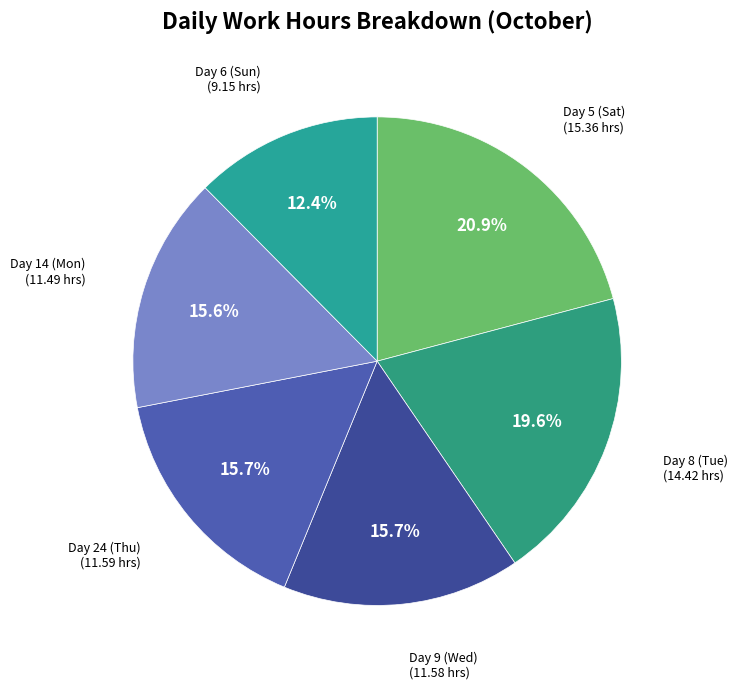

Count the number of slices in the pie.

6